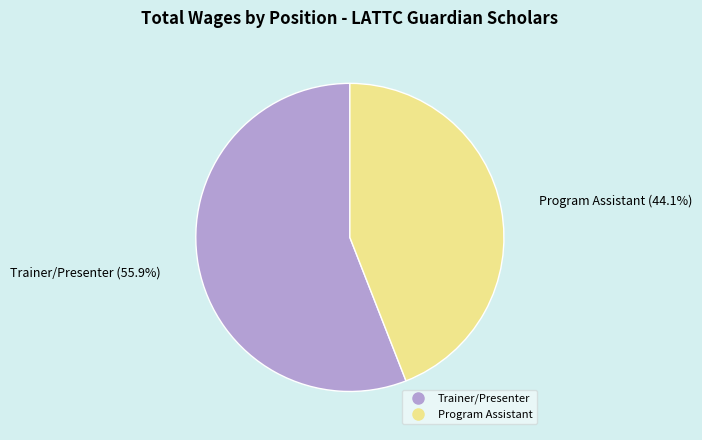

To the nearest percent, what is the average slice percentage?

50%